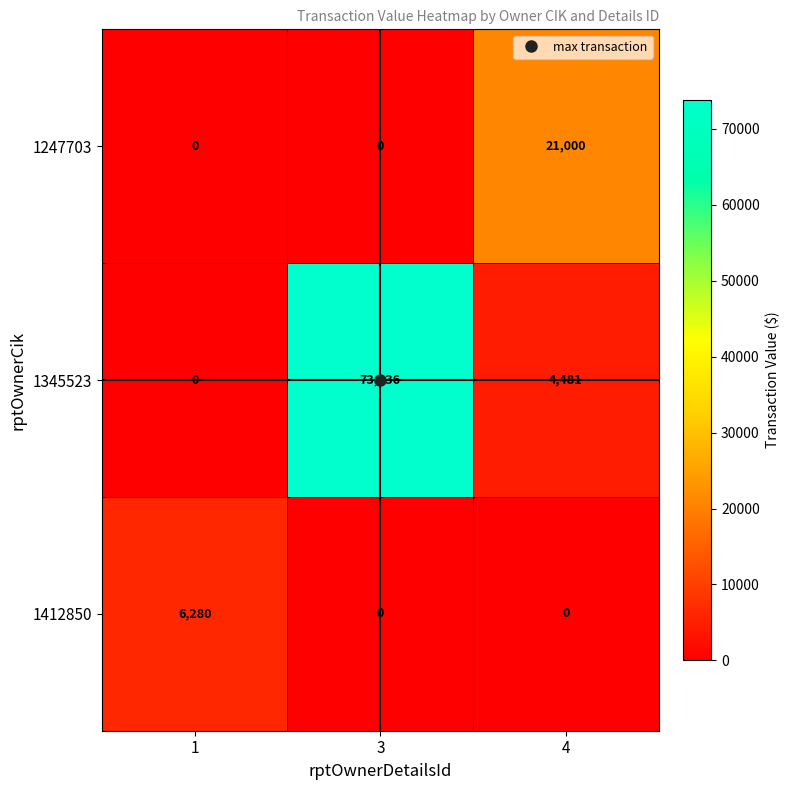

At 4, list the series in order from largest to smallest.

1247703, 1345523, 1412850